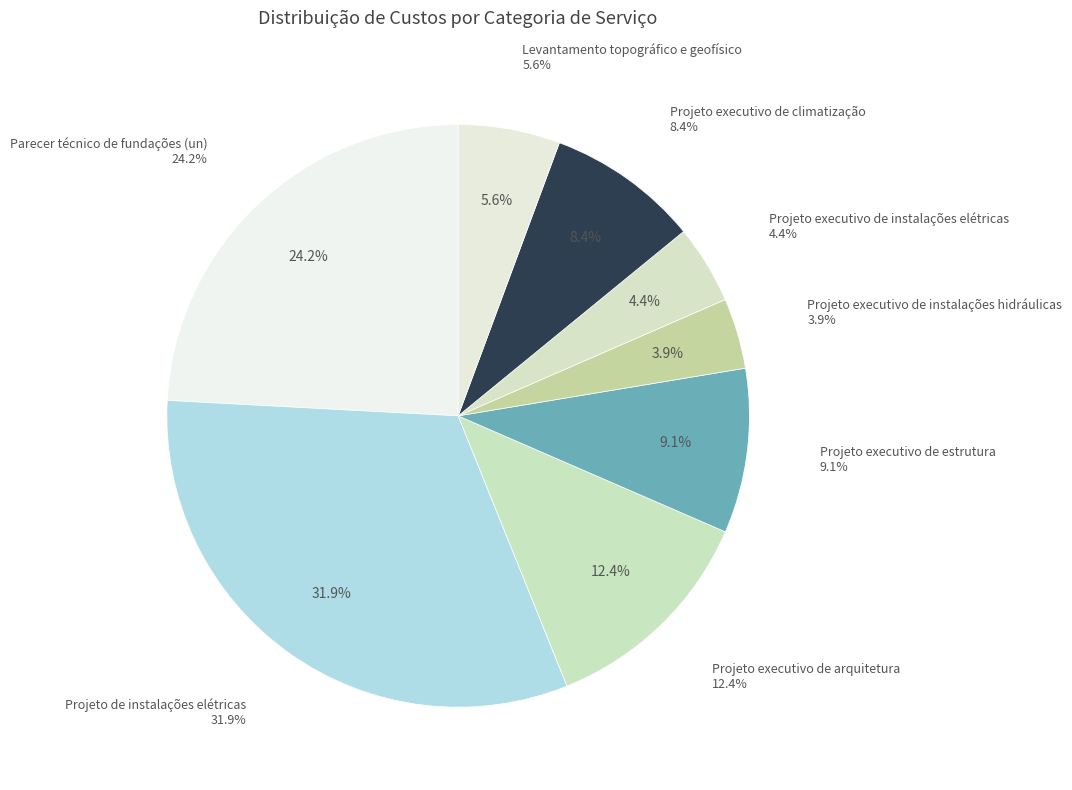

What is the smallest slice in the pie chart?

Projeto executivo de instalações hidráulicas